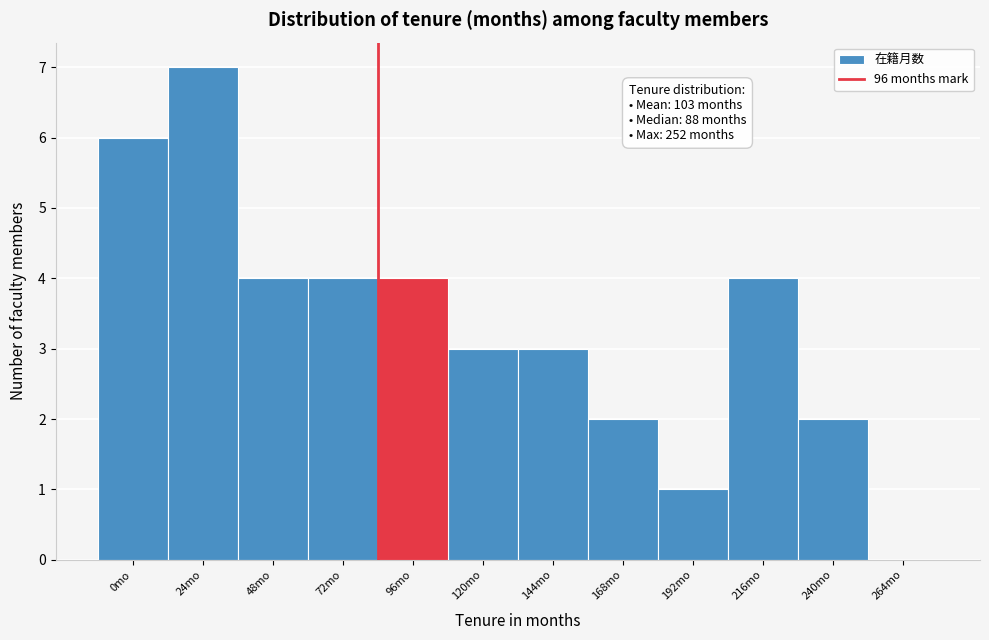

Reading right to left, what are all the values shown in this chart?

264mo=0	240mo=2	216mo=4	192mo=1	168mo=2	144mo=3	120mo=3	96mo=4	72mo=4	48mo=4	24mo=7	0mo=6